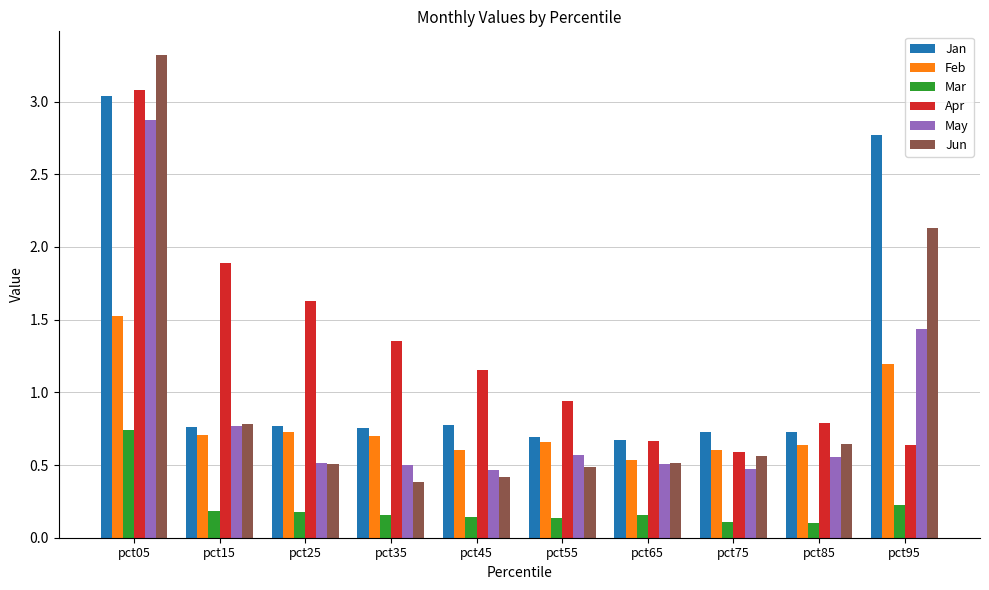

Which series has the widest spread of values?

Jun